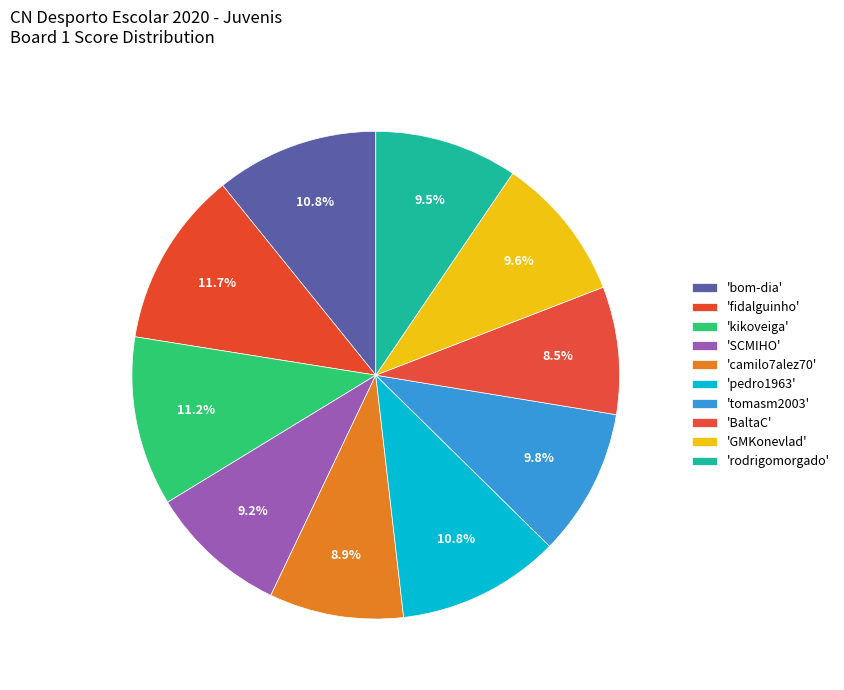

How many slices are in this pie chart?

10